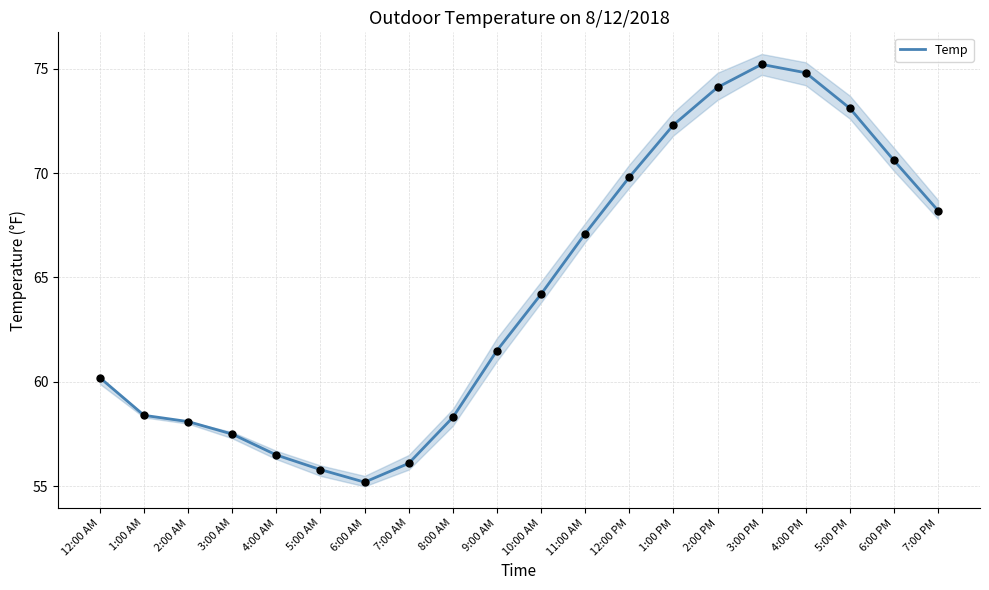

Between 2:00 PM and 9:00 AM, which is larger?

2:00 PM